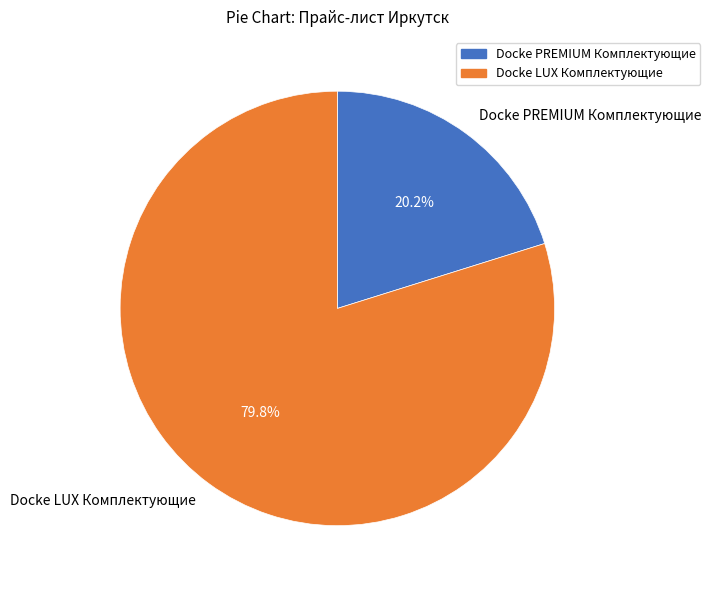

Count the number of slices in the pie.

2